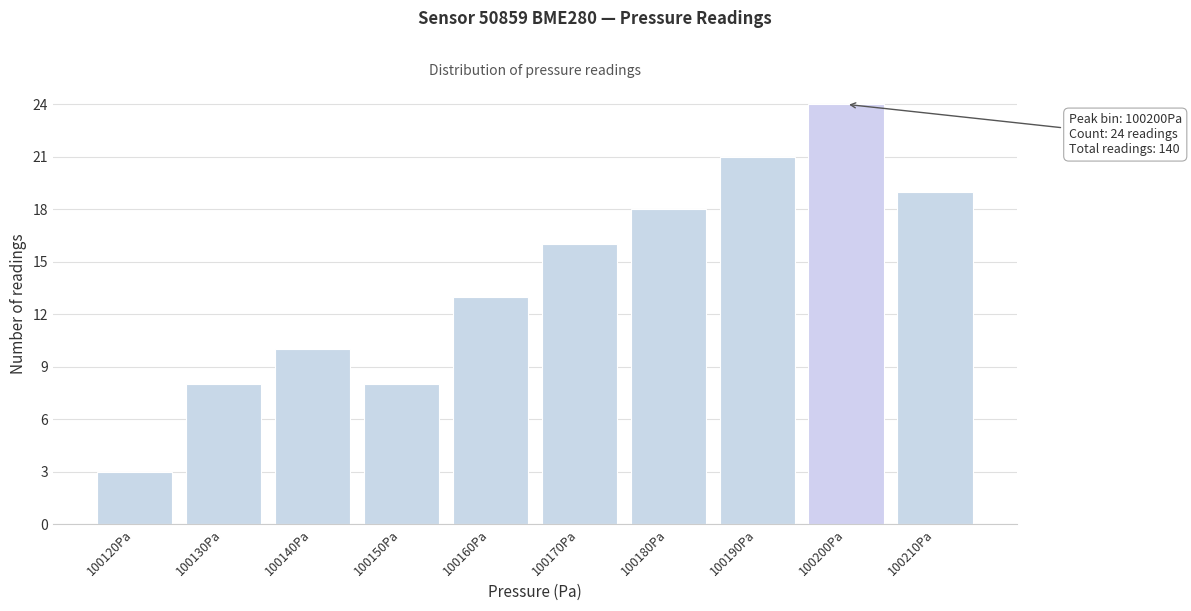

Reading left to right, transcribe all the data shown in this chart.

3	8	10	8	13	16	18	21	24	19